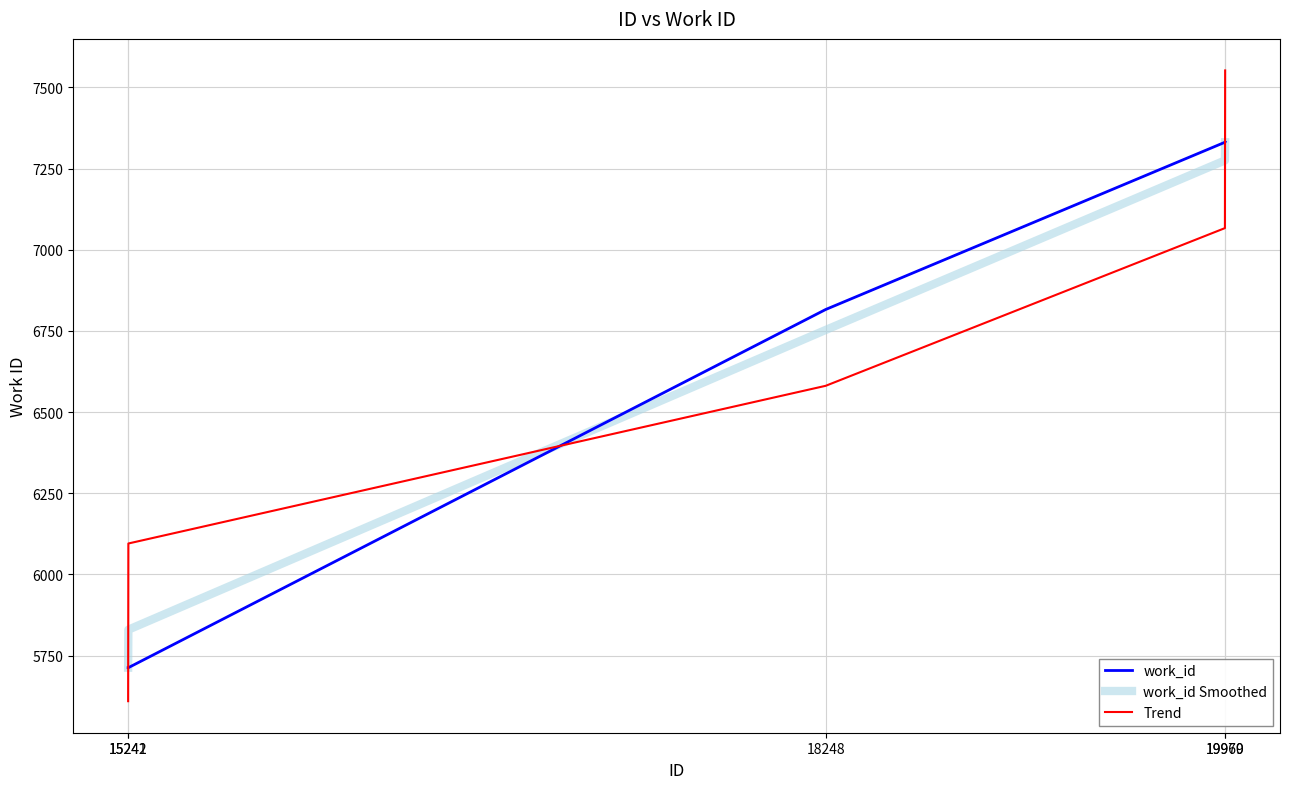

Which series ends up on top after the final intersection of Trend and work_id?

Trend